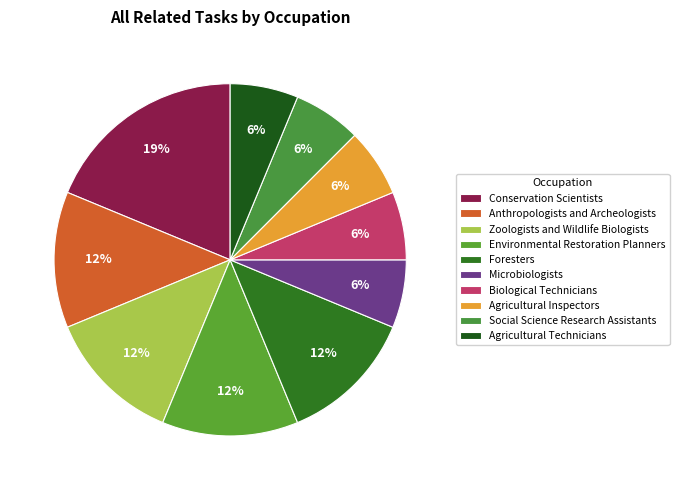

Count the number of slices in the pie.

10